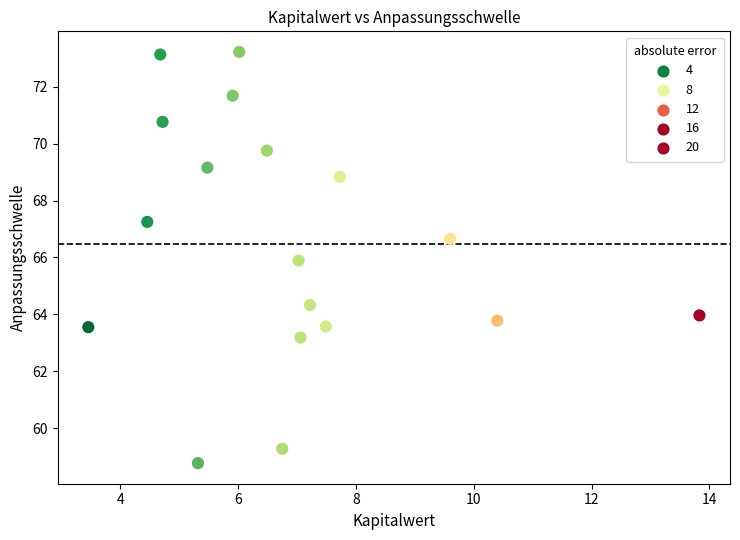

What Y value in the scatter plot is closest to 65?

64.3